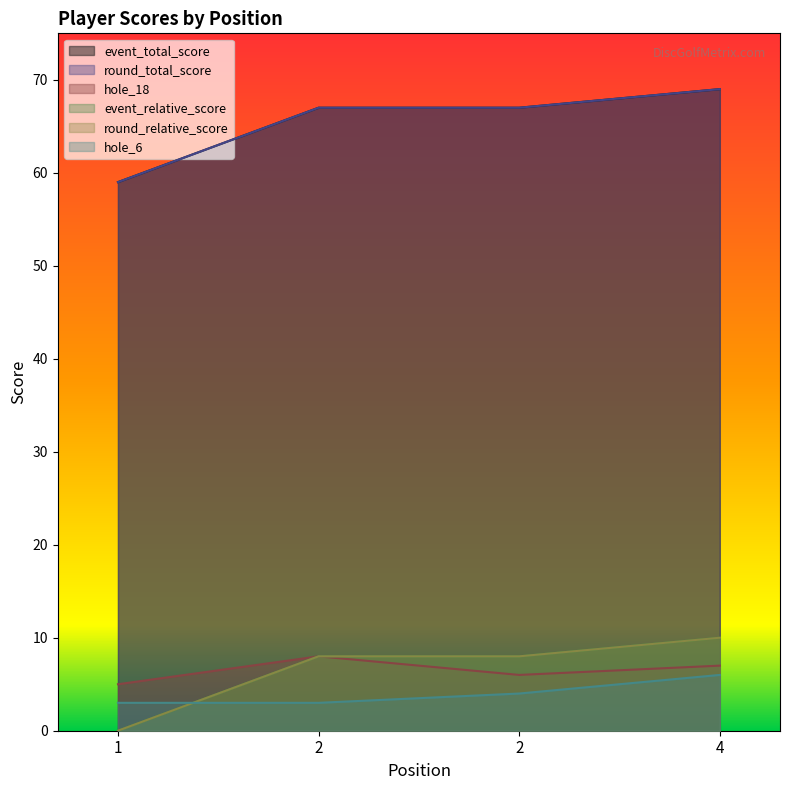

What is the minimum value for hole_18?

5